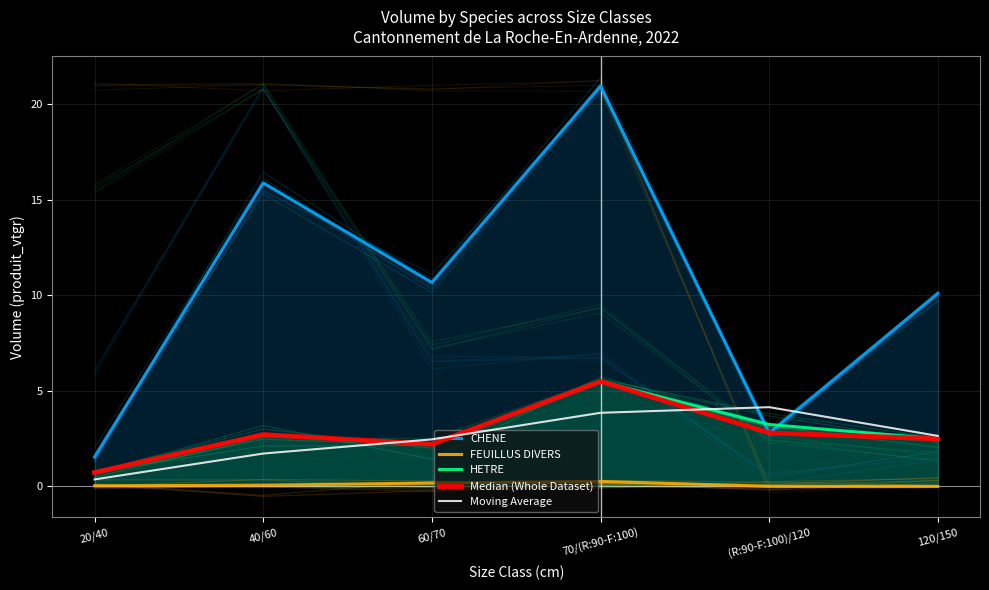

What are all the series names shown in the legend?

CHENE, FEUILLUS DIVERS, HETRE, Median (Whole Dataset), Moving Average